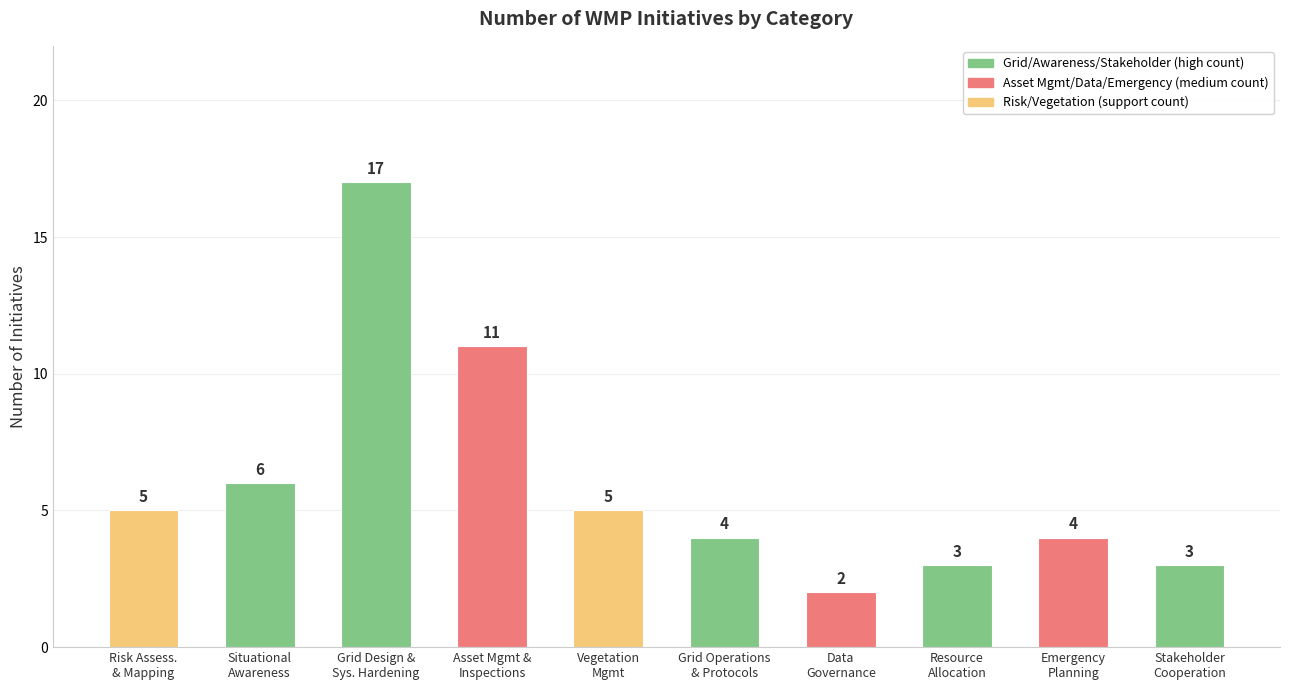

What is the maximum value shown in the chart?

17